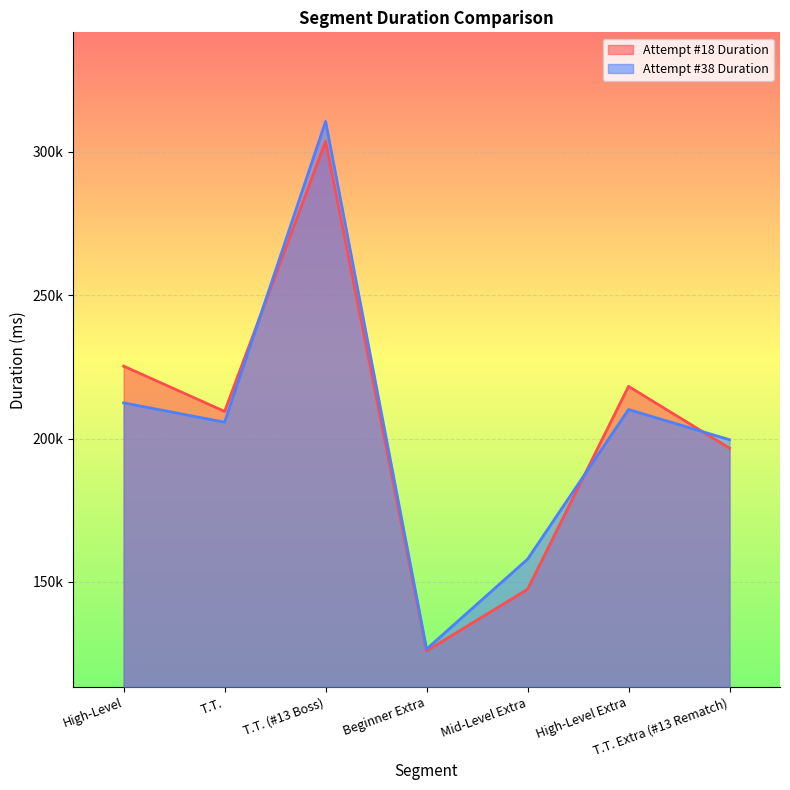

What is the value of the Attempt #38 Duration point at the 7th from the left?

199584